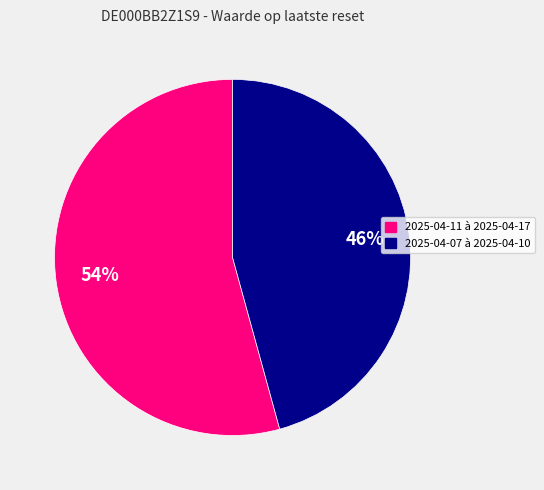

To the nearest percent, what is the average slice percentage?

50%